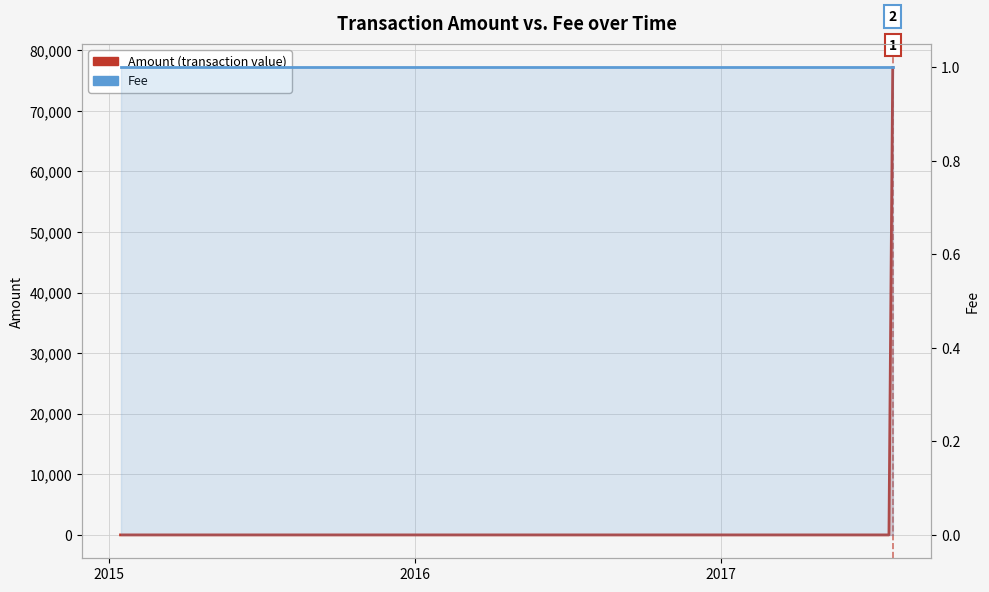

Which series has the largest range (max minus min)?

Amount (transaction value)